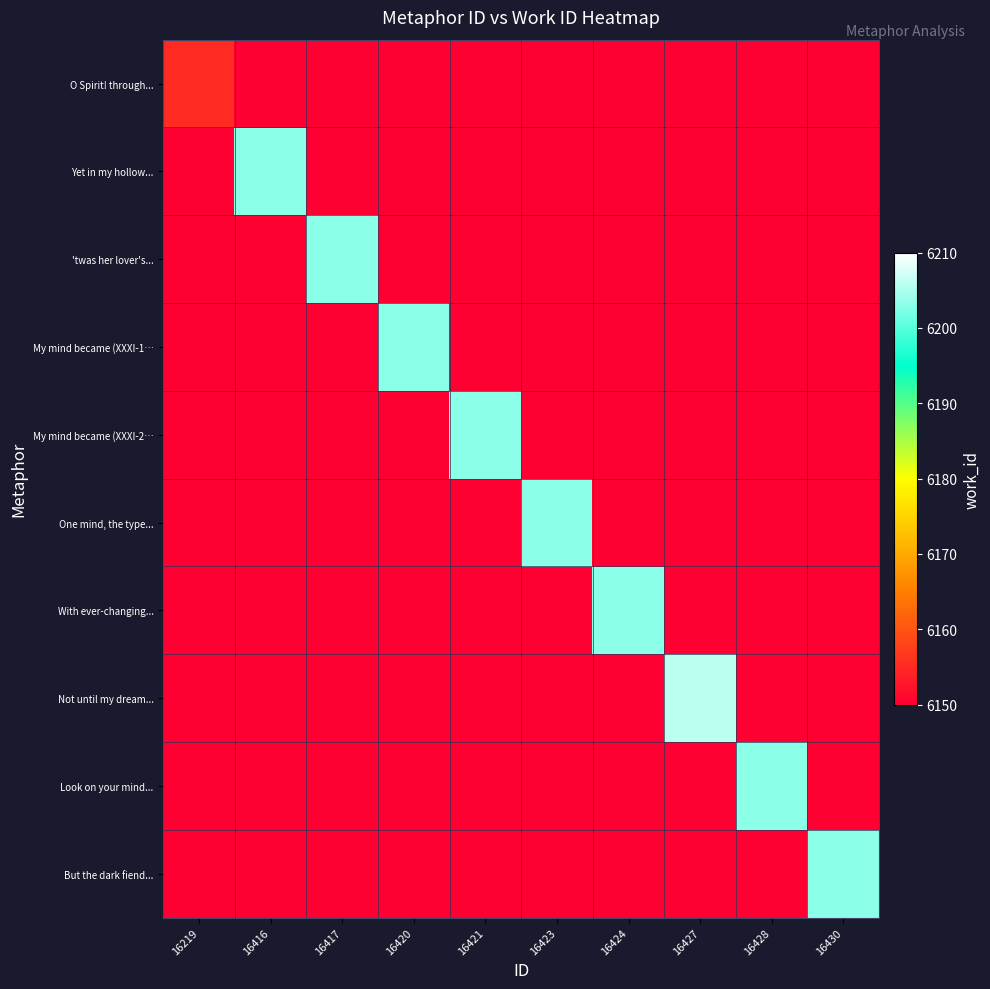

How many positive values does the My mind became (XXXI-2… series have?

1